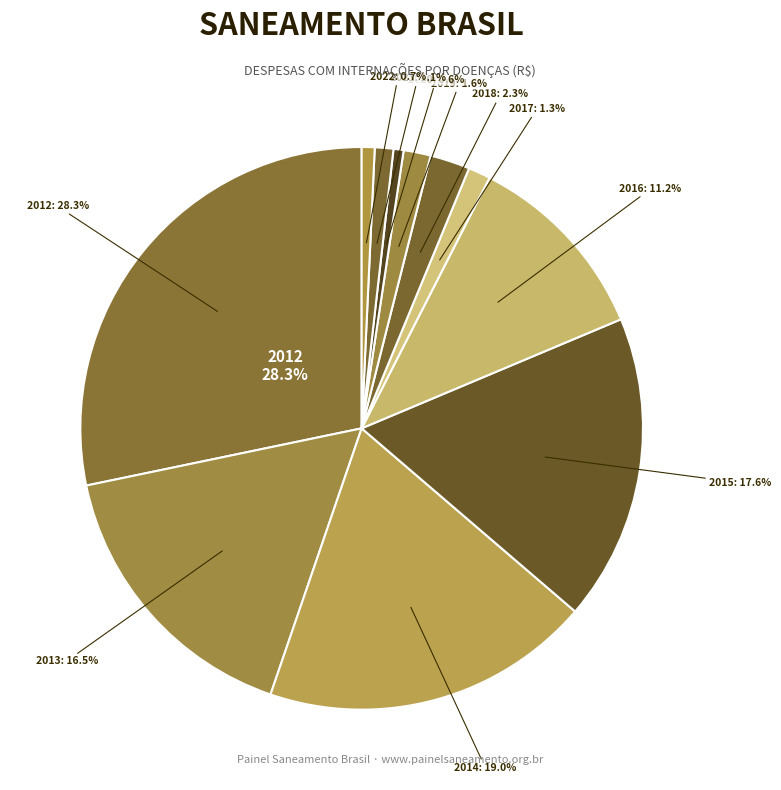

How many segments does this pie chart have?

11